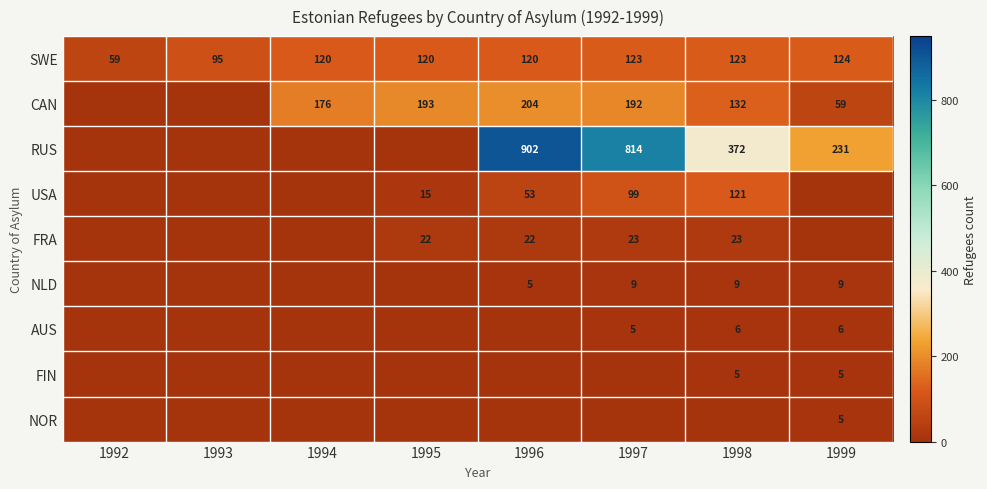

At which category is the sum across all series the highest?

1996